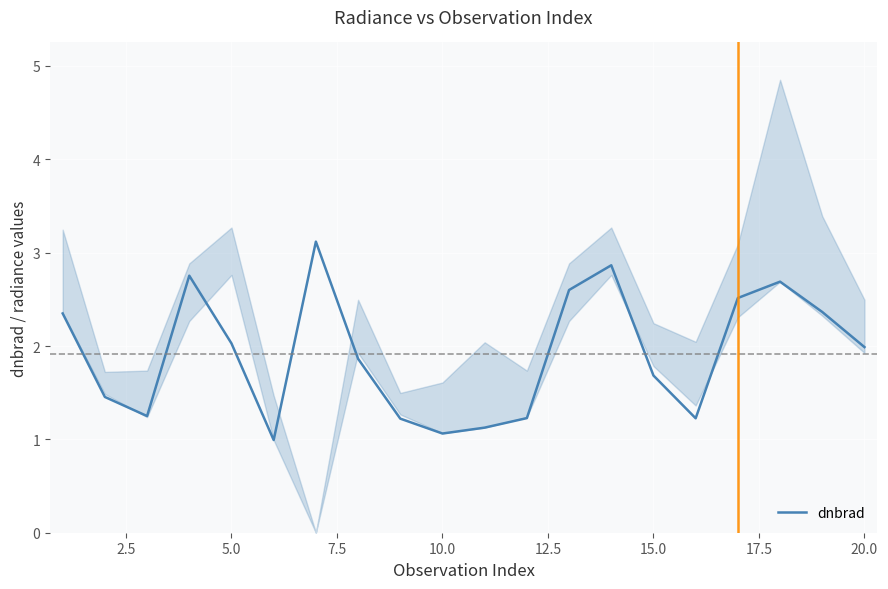

How many lines are shown in the chart?

1